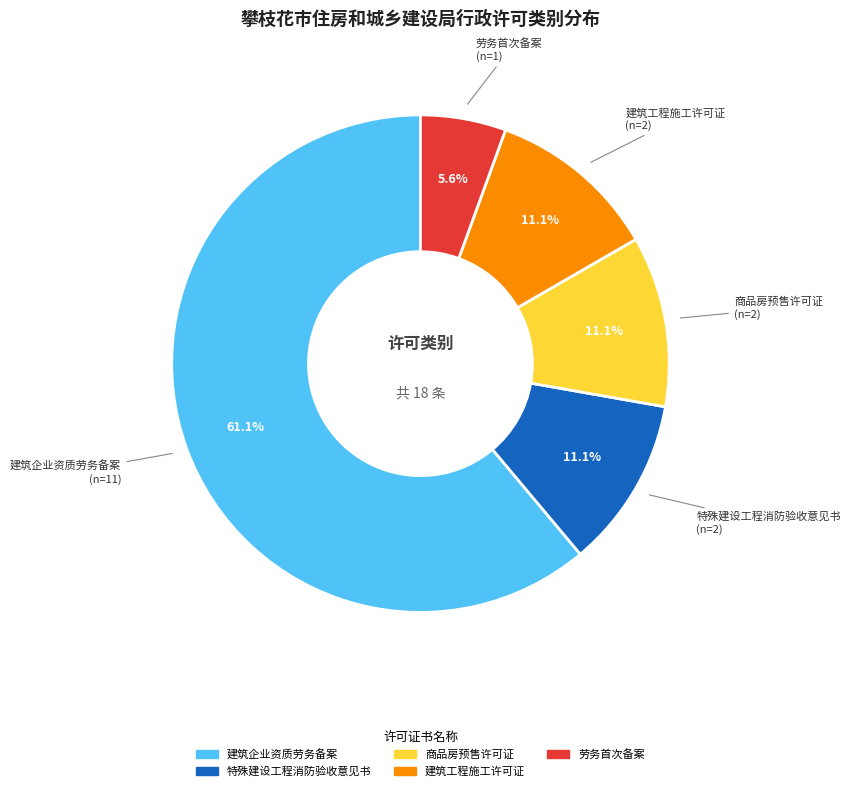

The 劳务首次备案 slice represents 6% of the pie. True or false?

True